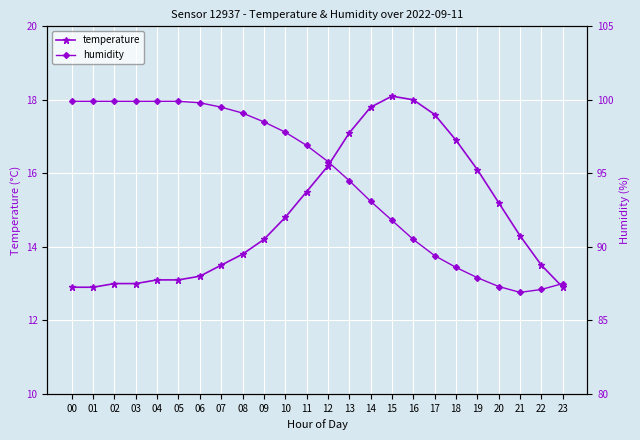

Which series changed the most between 00 and 08?

temperature